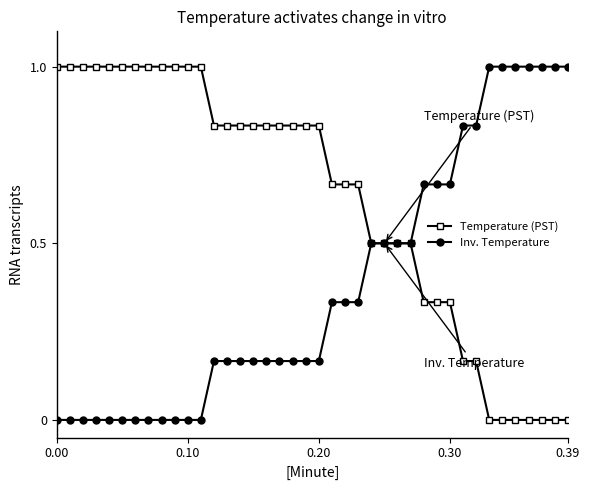

Rank the series by their average value, from lowest to highest.

Inv. Temperature, Temperature (PST)